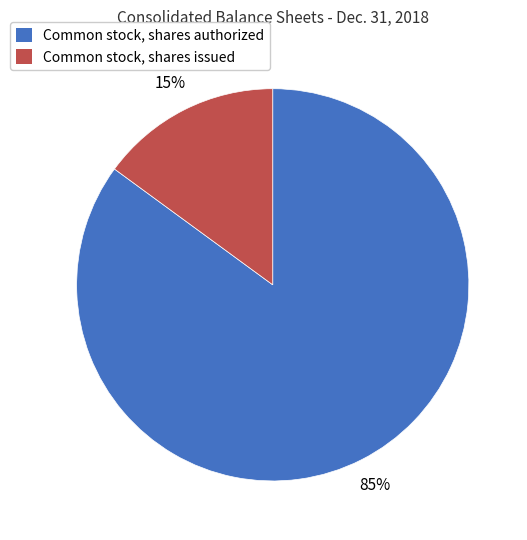

Is there any slice that represents more than half of the pie?

Yes